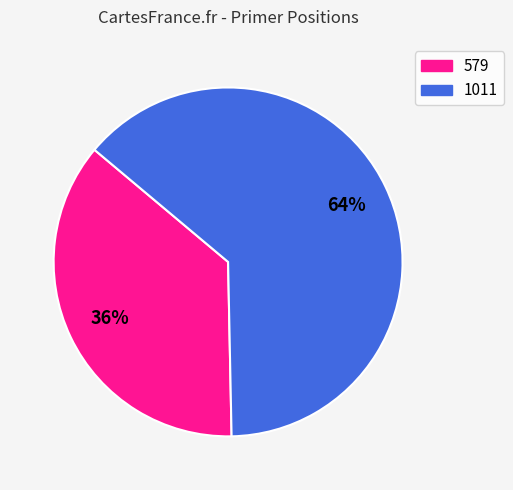

Rank the categories by value from highest to lowest.

1011, 579